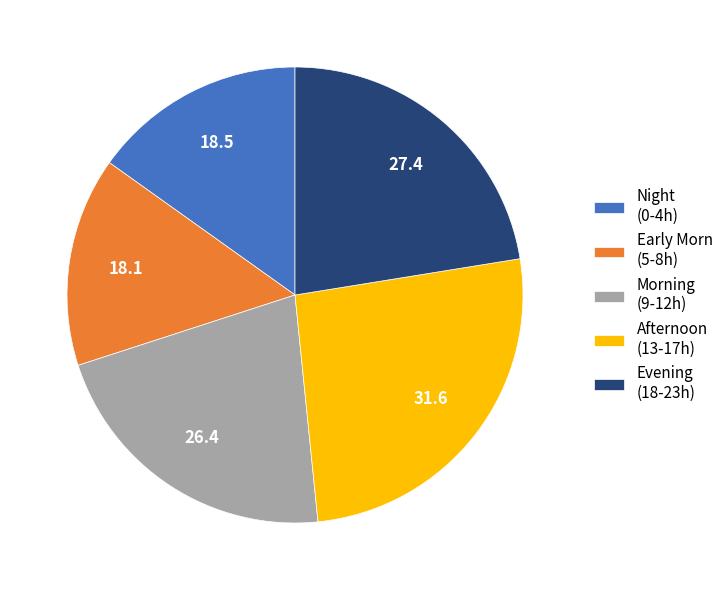

True or false: Morning (9-12h) accounts for 22% of the total.

True